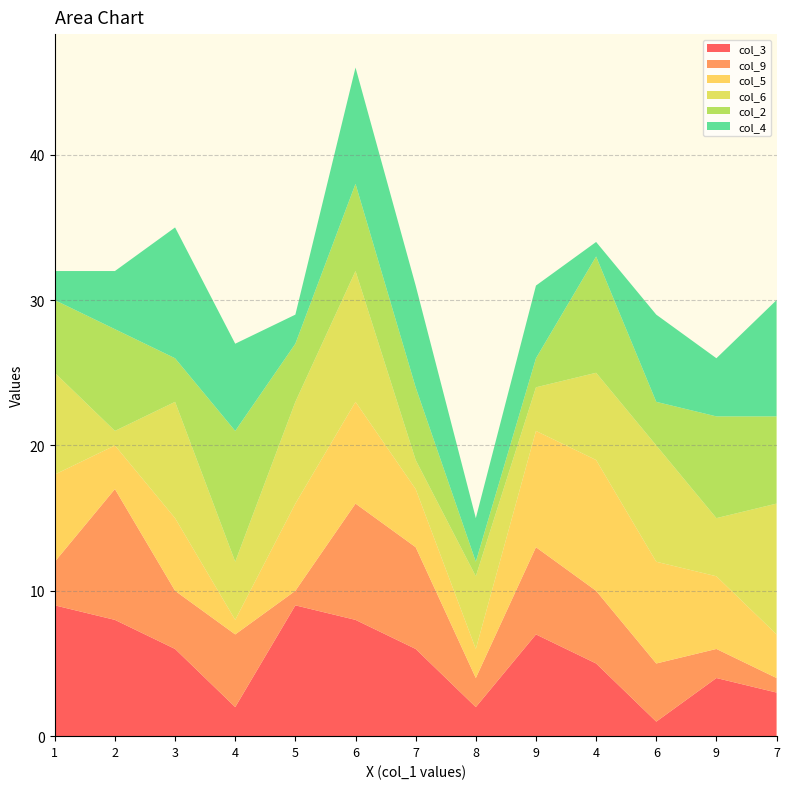

Reading right to left, list all the values displayed in this chart.

col_3: 3	4	1	5	7	2	6	8	9	2	6	8	9
col_9: 1	2	4	5	6	2	7	8	1	5	4	9	3
col_5: 3	5	7	9	8	2	4	7	6	1	5	3	6
col_6: 9	4	8	6	3	5	2	9	7	4	8	1	7
col_2: 6	7	3	8	2	1	5	6	4	9	3	7	5
col_4: 8	4	6	1	5	3	7	8	2	6	9	4	2